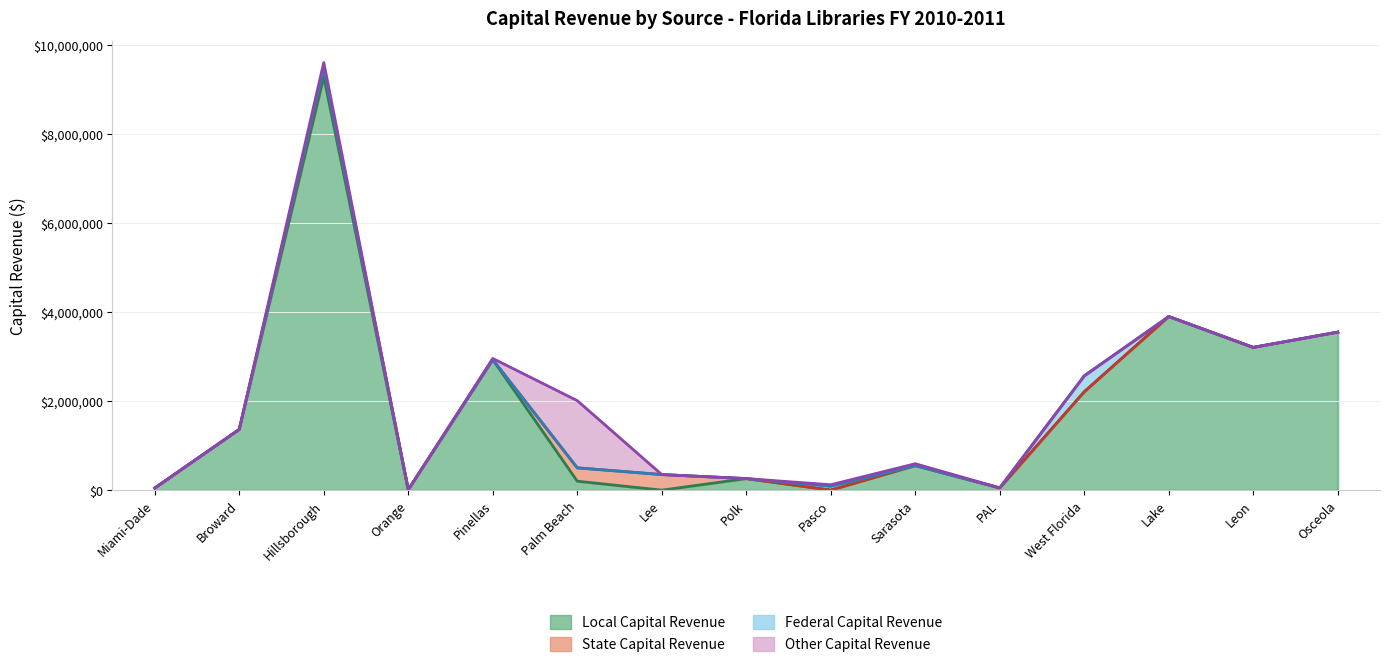

List the labels in order of Other Capital Revenue value, smallest first.

Miami-Dade, Broward, Orange, Lee, Polk, West Florida, Lake, Leon, Osceola, PAL, Pinellas, Pasco, Sarasota, Hillsborough, Palm Beach